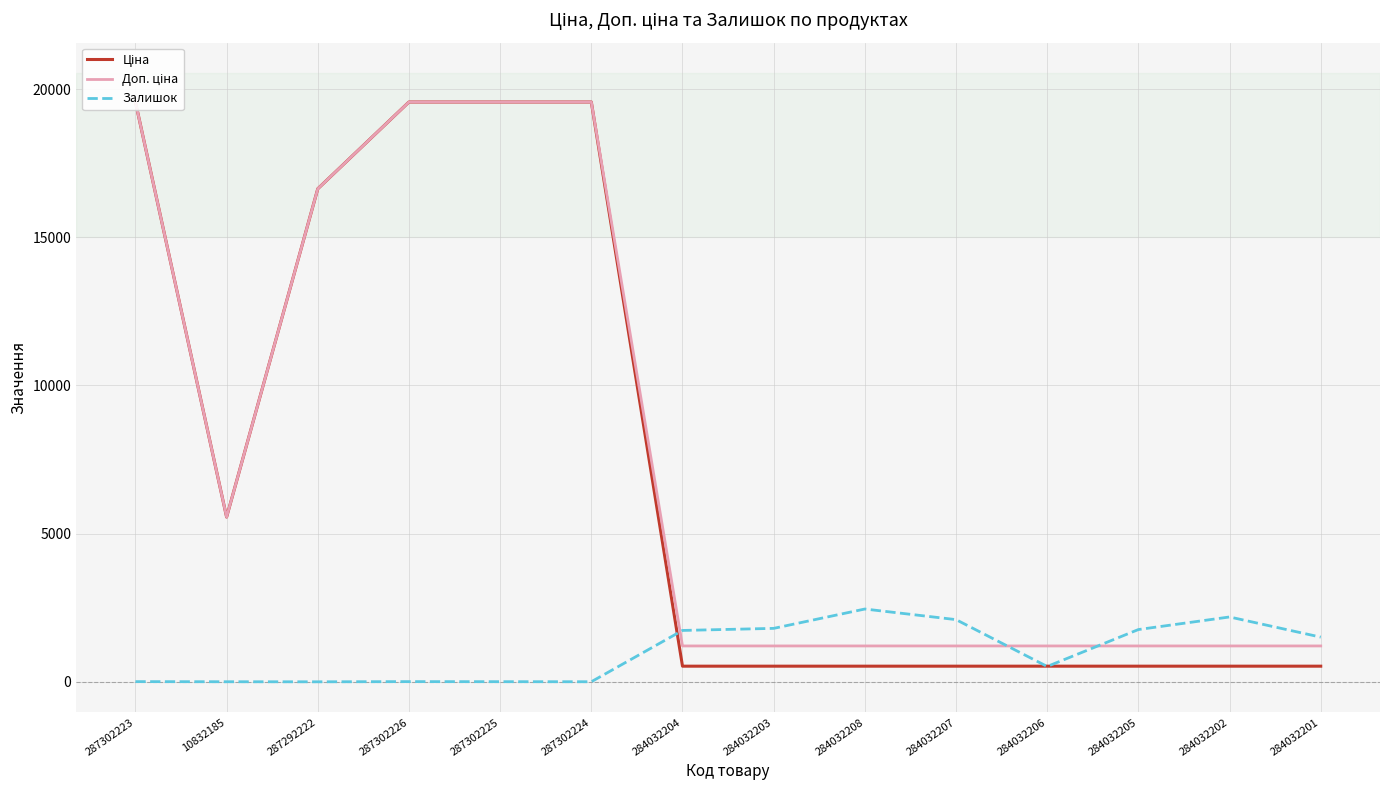

True or false: Ціна has more than 2 interior local peaks.

False